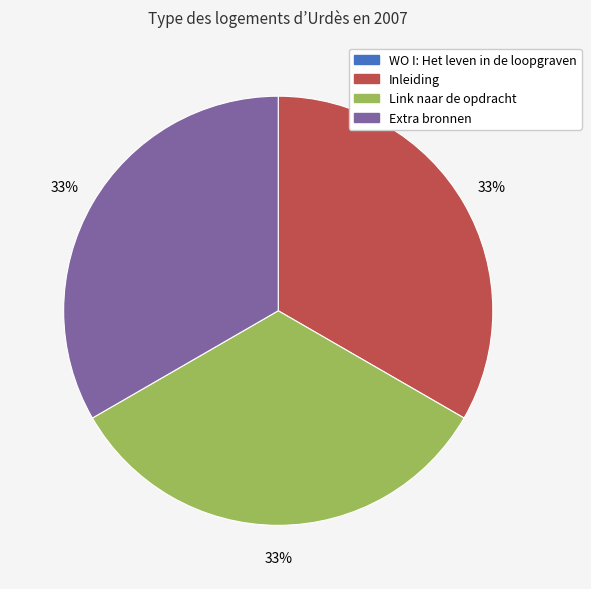

To the nearest percent, what is the average slice percentage?

25%